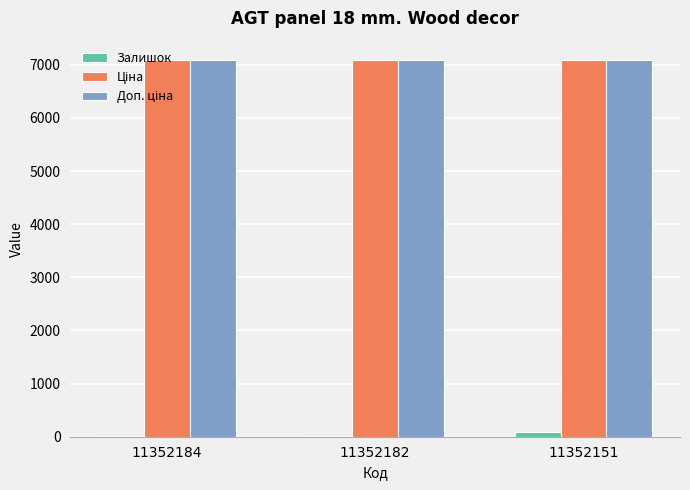

What is the sum of all Залишок values?

129.0